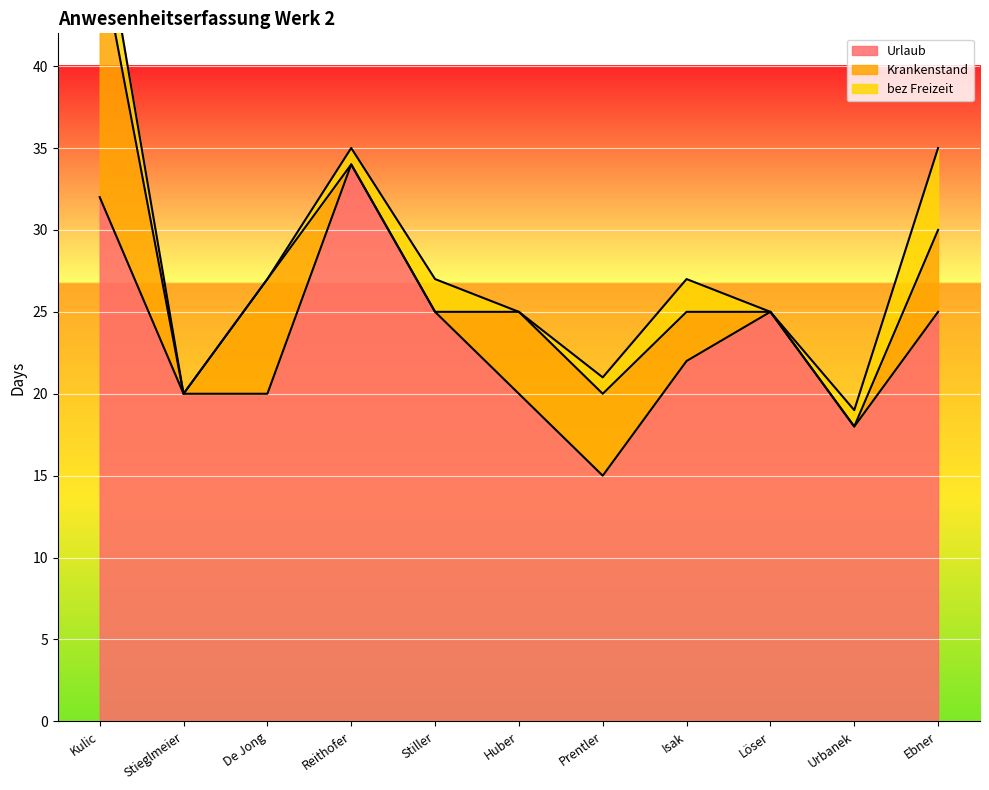

How many interior local peaks does the bez Freizeit series have?

2